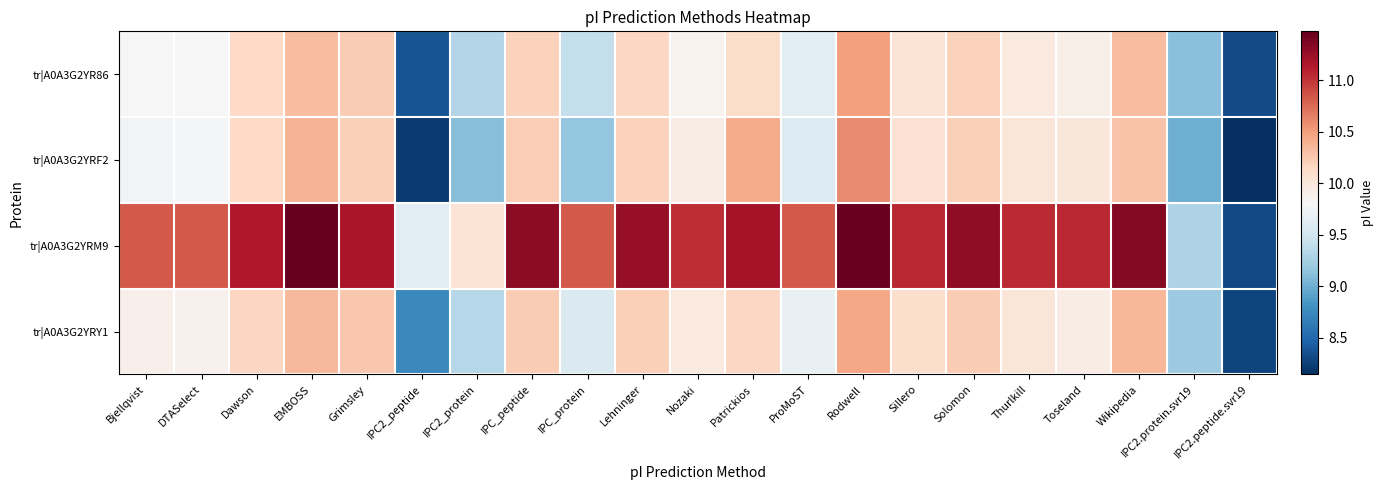

Which series changed the most between Sillero and IPC2.peptide.svr19?

tr|A0A3G2YRM9